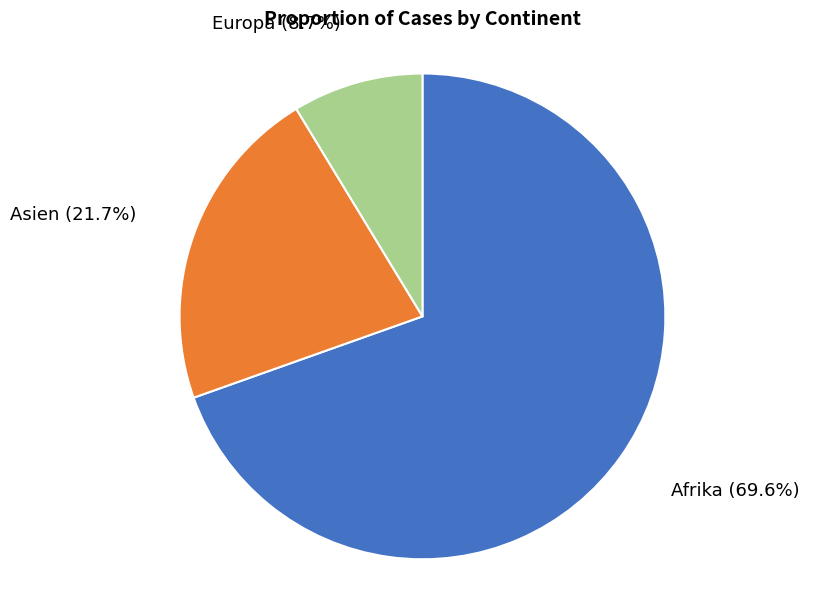

Which category has the biggest portion of the pie?

Afrika